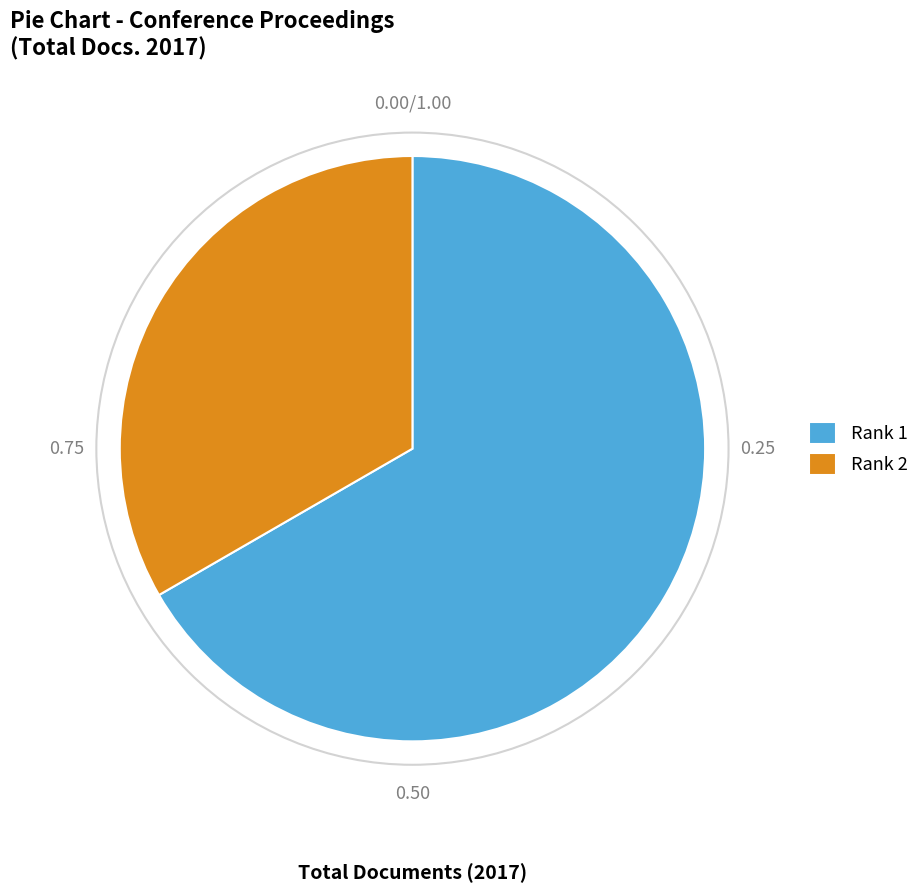

What is the ratio of the value at Rank 1 to the value at Rank 2?

2.0